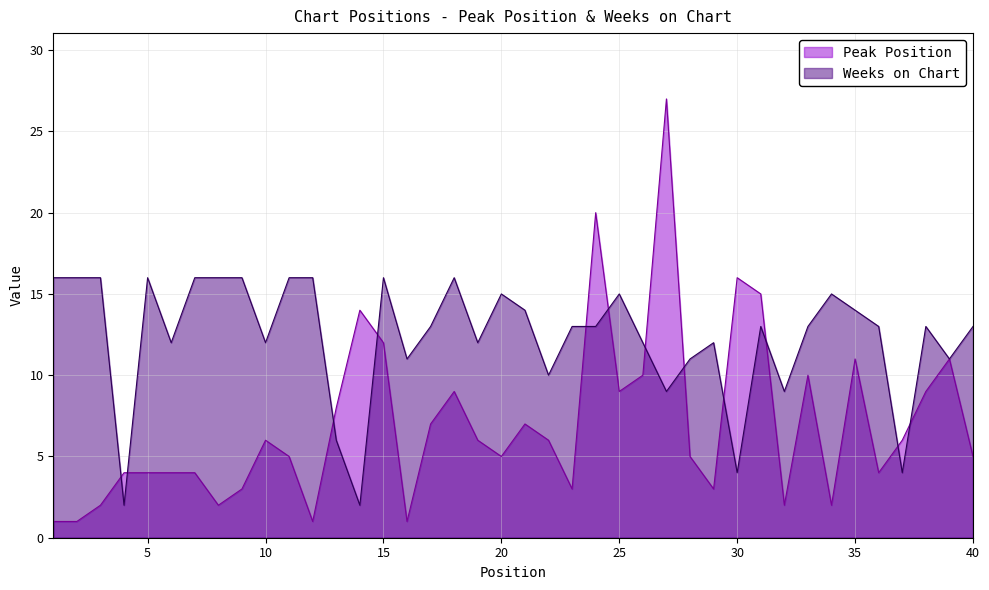

Reading right to left, list all the values displayed in this chart.

Peak Position: 5	11	9	6	4	11	2	10	2	15	16	3	5	27	10	9	20	3	6	7	5	6	9	7	1	12	14	8	1	5	6	3	2	4	4	4	4	2	1	1
Weeks on Chart: 13	11	13	4	13	14	15	13	9	13	4	12	11	9	12	15	13	13	10	14	15	12	16	13	11	16	2	6	16	16	12	16	16	16	12	16	2	16	16	16